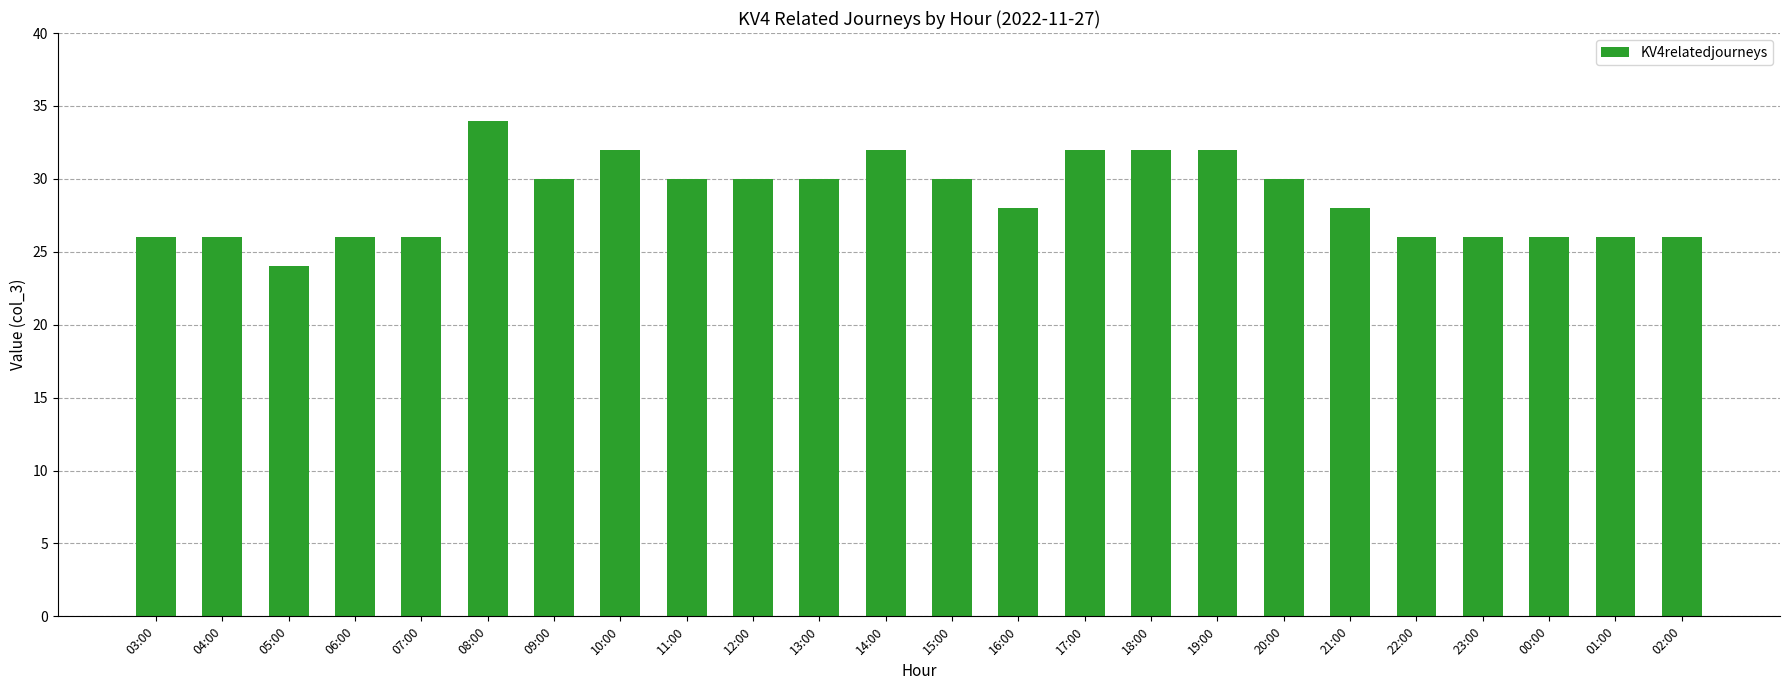

What is the label of the 14th bar from the right?

13:00